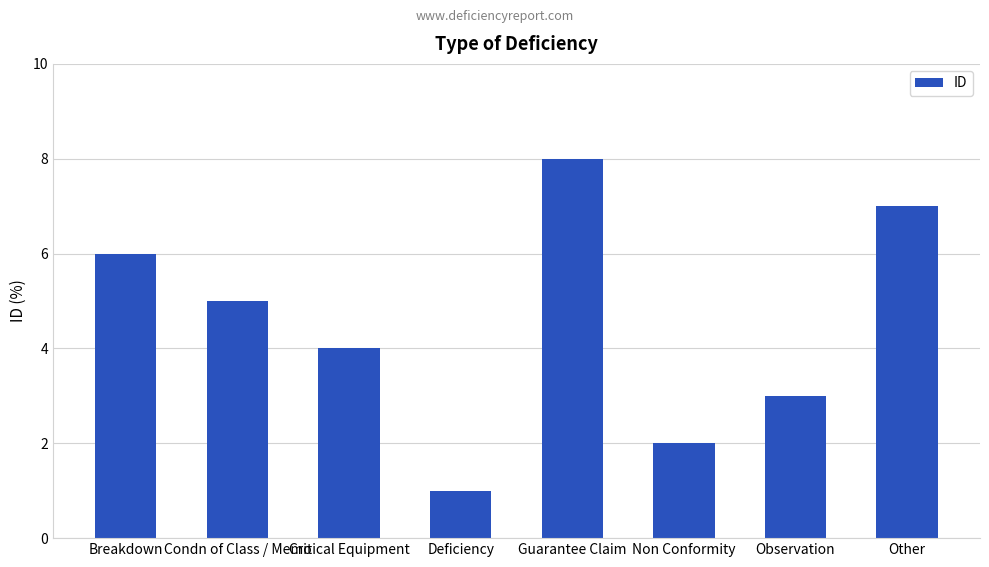

What is the label of the 3rd bar from the left?

Critical Equipment